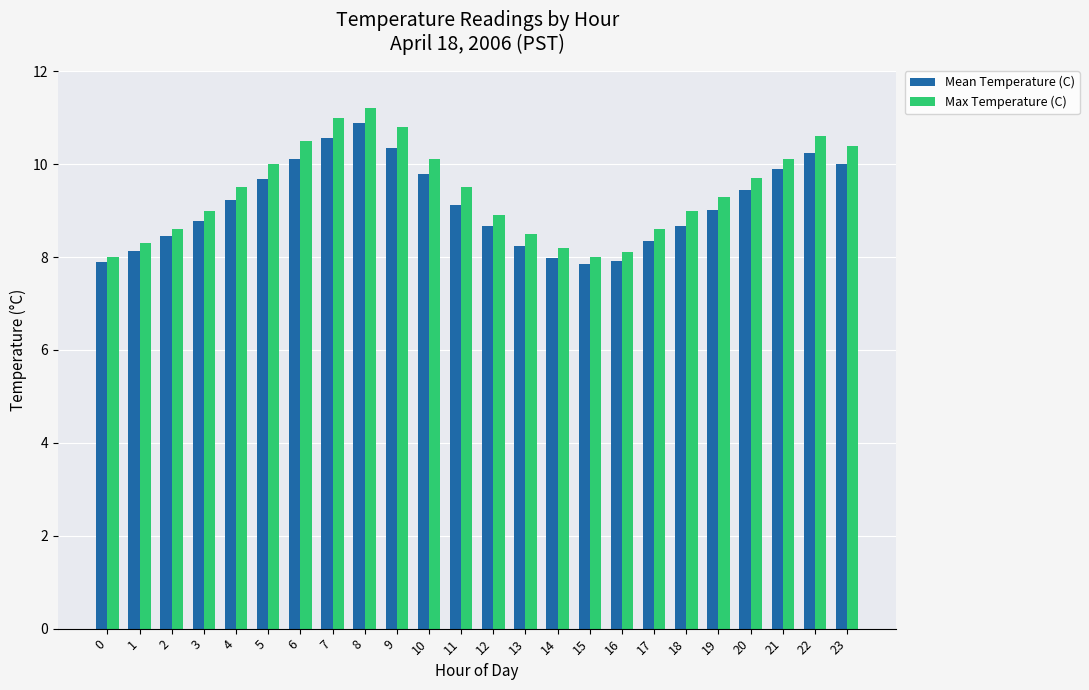

What is the sum of all Mean Temperature (C) values?

219.2